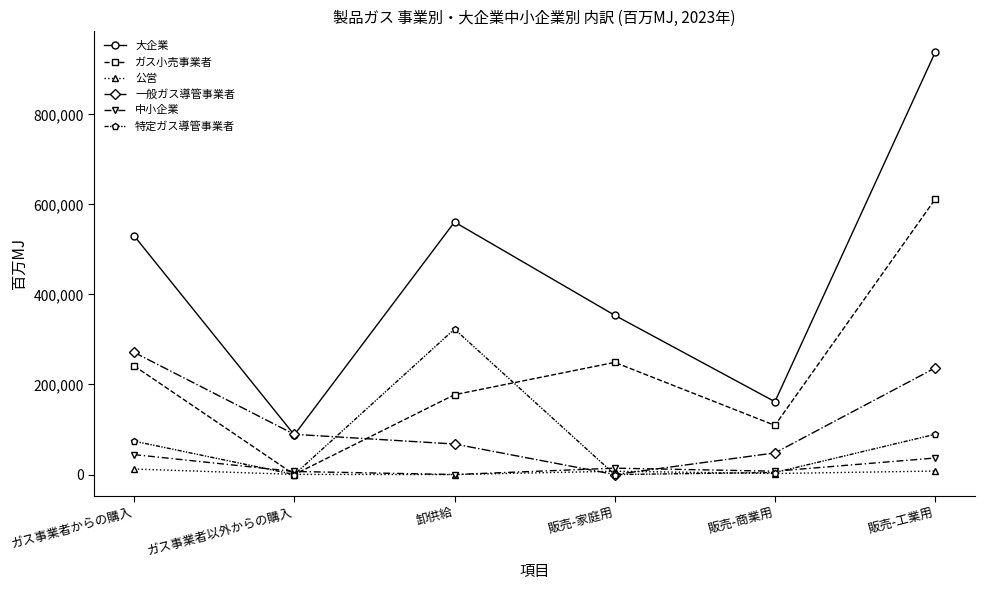

True or false: 大企業 and 特定ガス導管事業者 intersect in this chart.

False